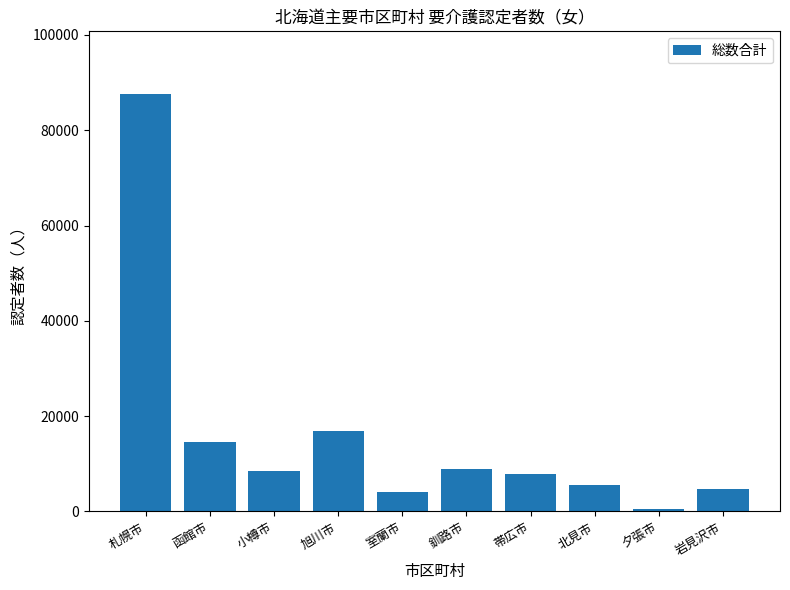

What is the difference between the maximum and minimum values?

86998